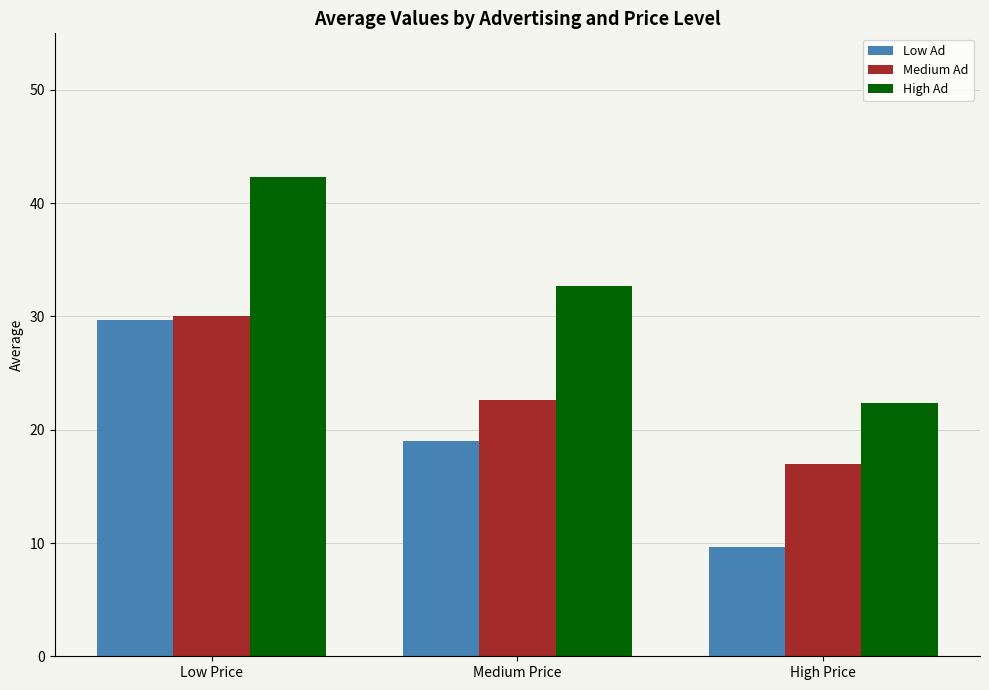

List the series in order of their overall mean, highest first.

High Ad, Medium Ad, Low Ad